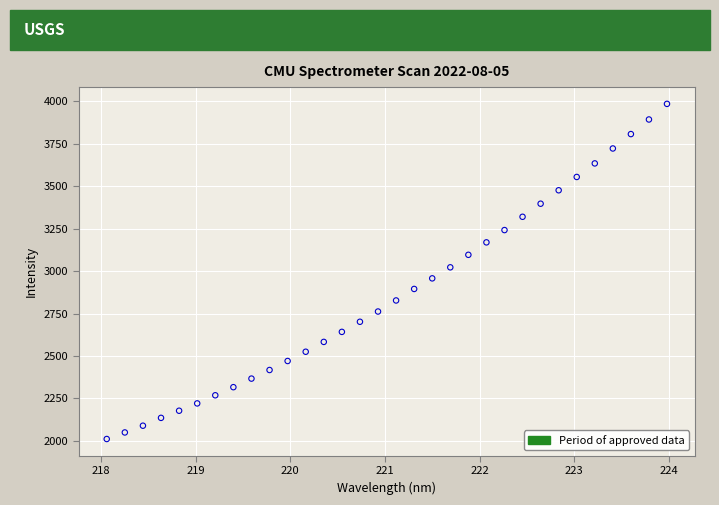

What is the range of X values (max minus min)?

5.9